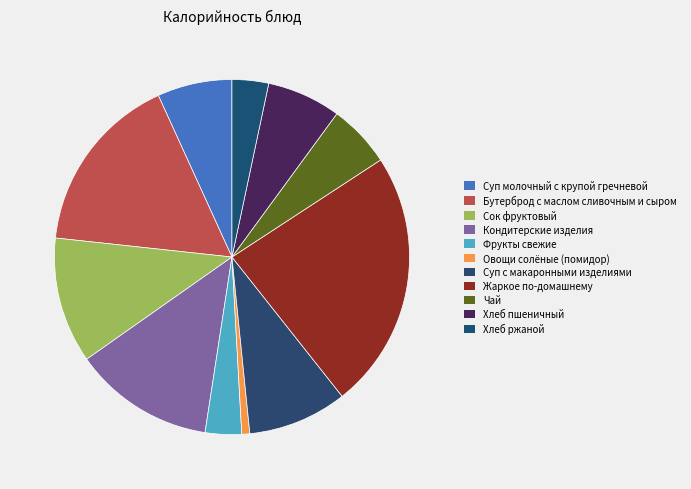

Which has a higher value, Хлеб ржаной or Сок фруктовый?

Сок фруктовый